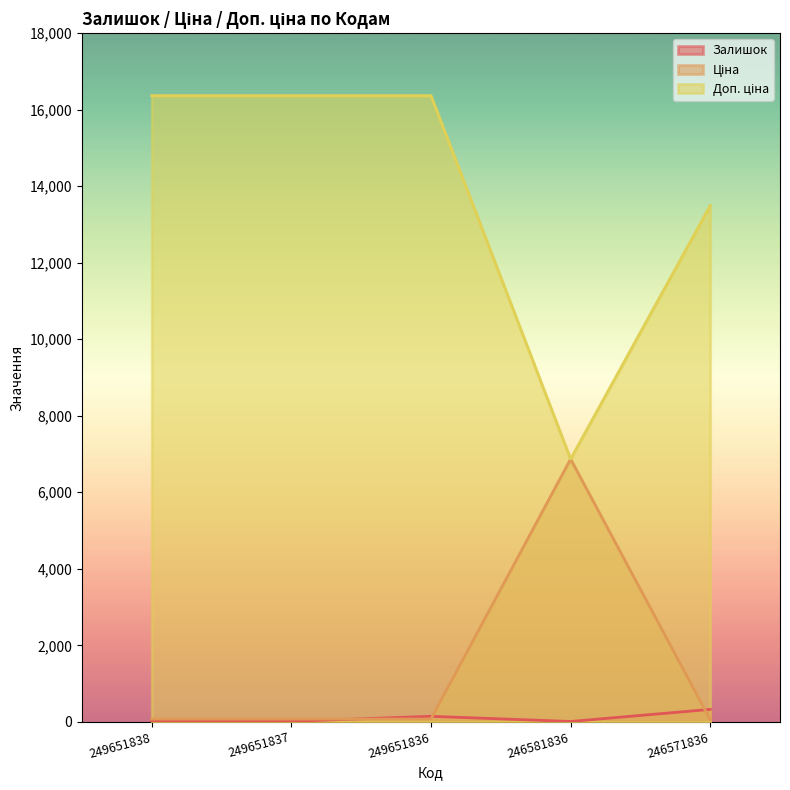

True or false: Залишок has a value of 242.5 at 249651836.

False